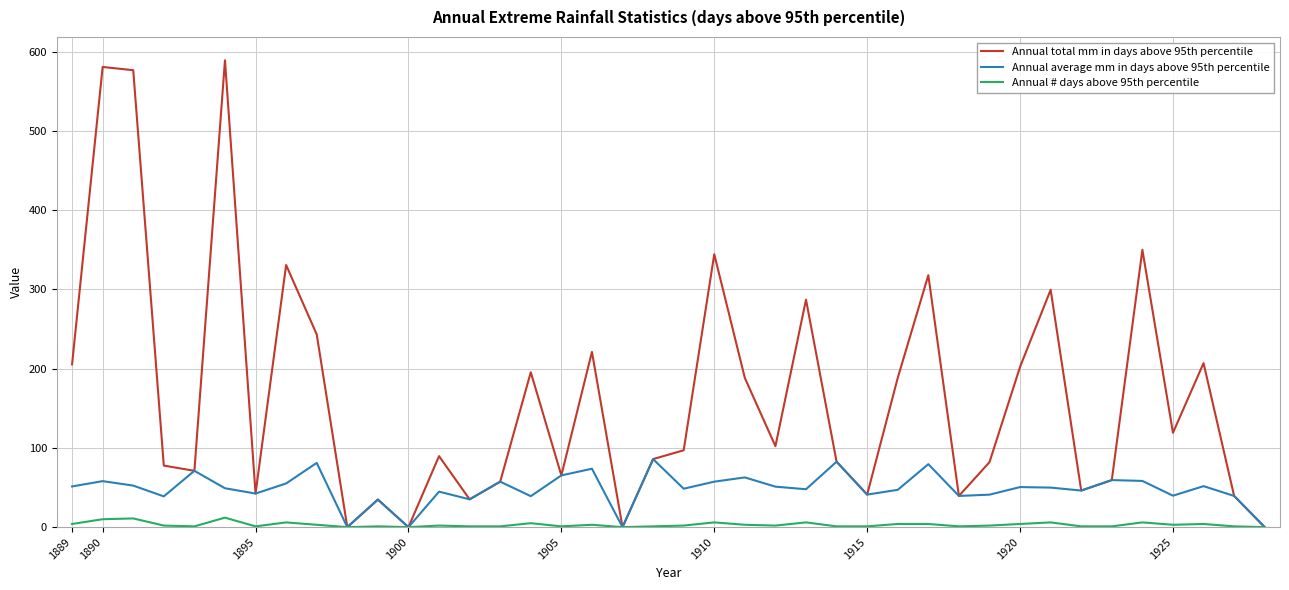

What is the greatest value displayed?

589.2